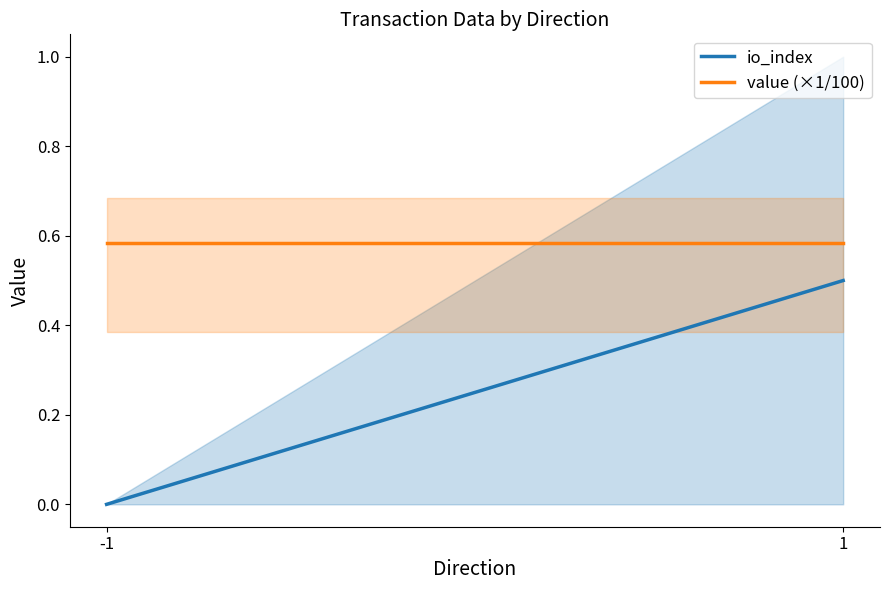

Reading left to right, transcribe all the data shown in this chart.

io_index: -1=0.0	1=0.5
value (×1/100): -1=0.6	1=0.6